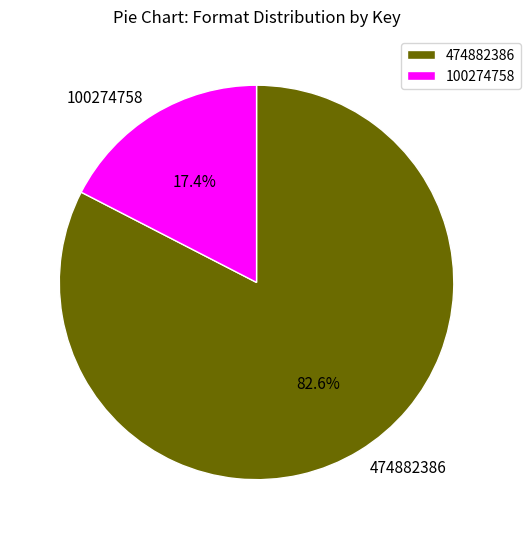

To the nearest percent, what is the average slice percentage?

50%